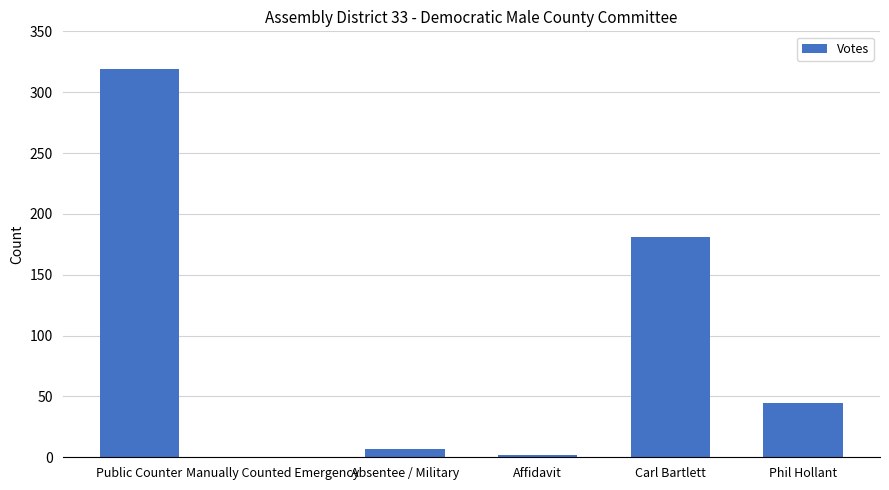

What is the sum of the values at Phil Hollant and Public Counter?

364